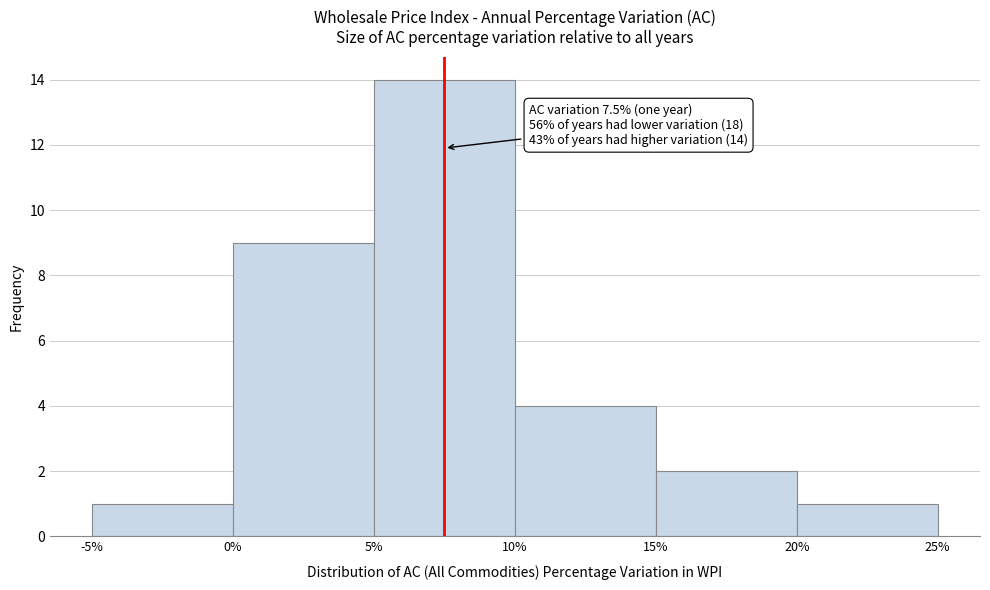

Which range on the x-axis has the tallest bar?

5% to 10%